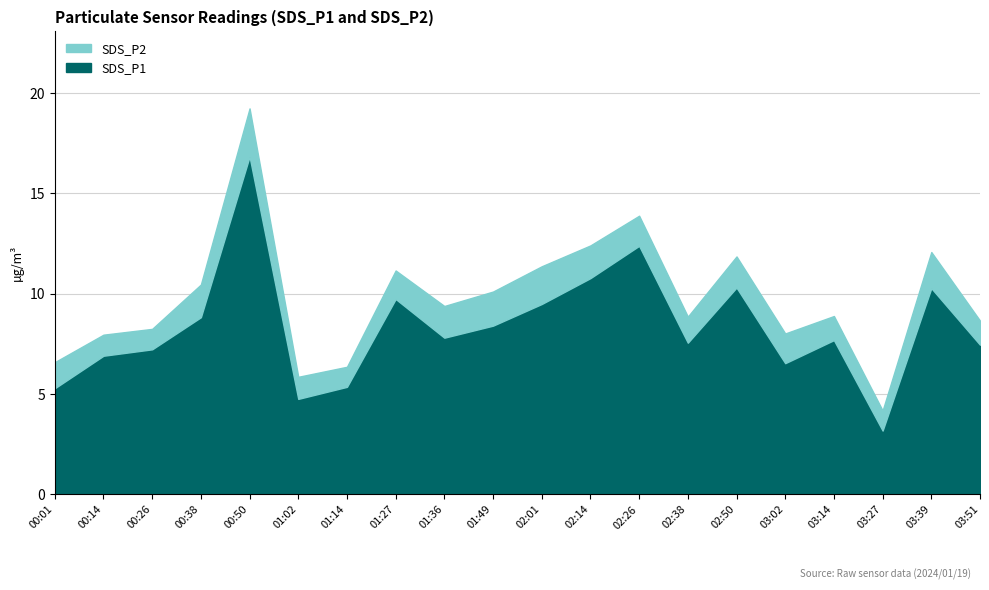

The SDS_P2 series shows 3.1 at 02:01. True or false?

False